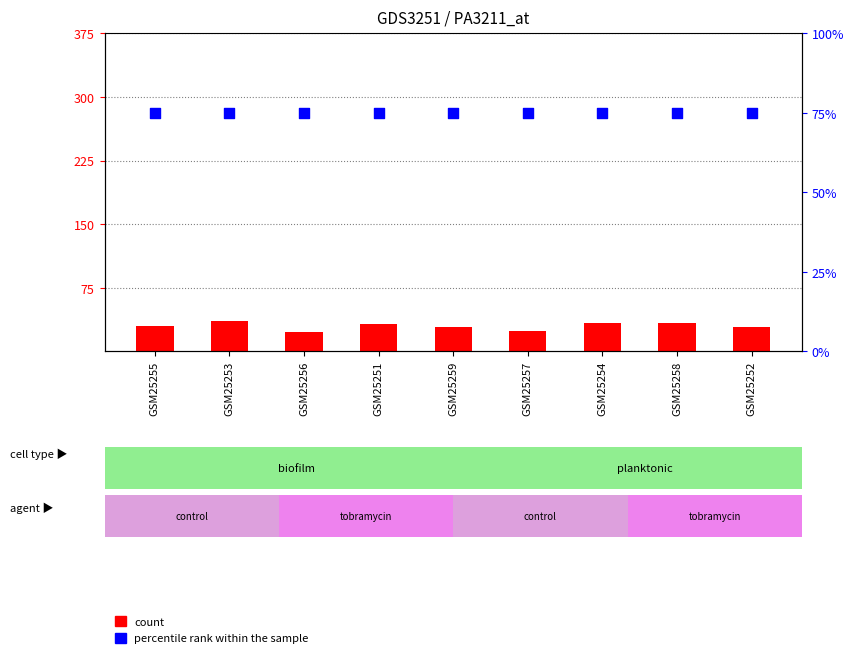

Which series reaches the maximum Y coordinate?

percentile rank within the sample